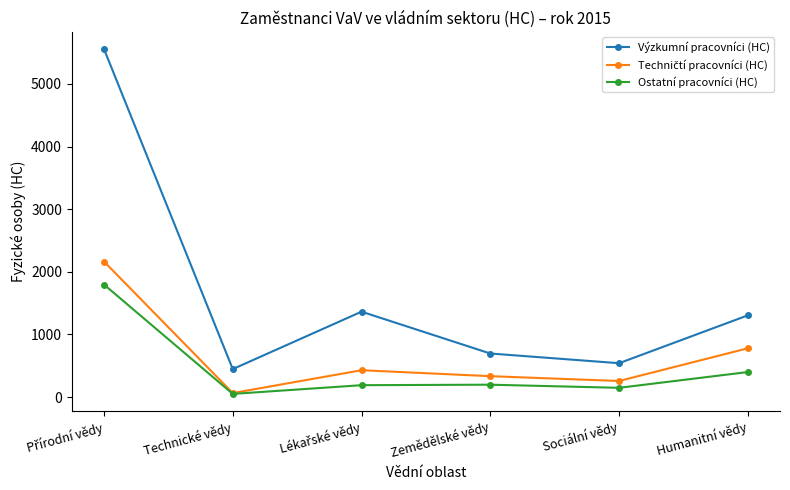

In Výzkumní pracovníci (HC), how many points are lower than both neighbors (excluding endpoints)?

2